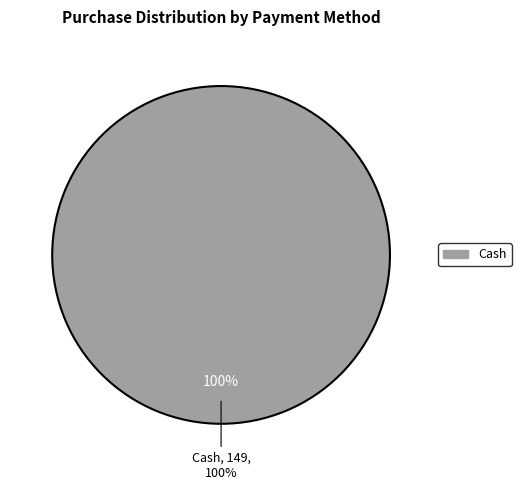

The Card slice represents 0% of the pie. True or false?

True